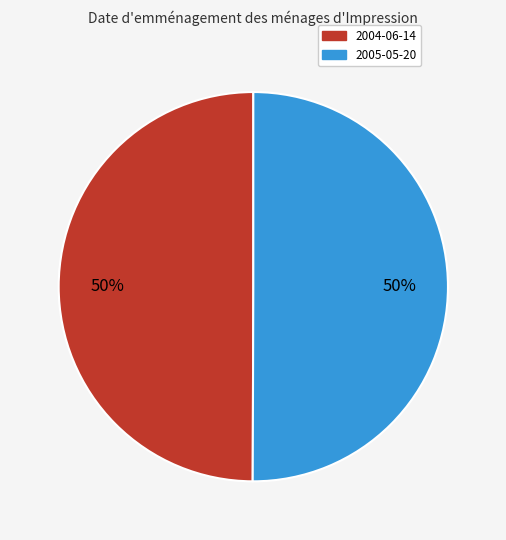

To the nearest percent, what portion does 2005-05-20 represent?

50%